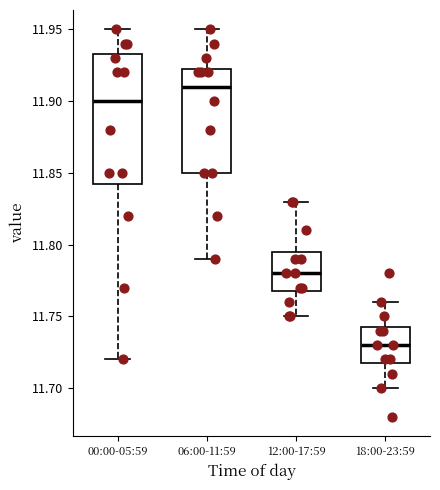

Where does the lower whisker of the box for 18:00-23:59 end on the y-axis? The values are not printed on the chart, so give them approximately, as read against the axis.

11.700